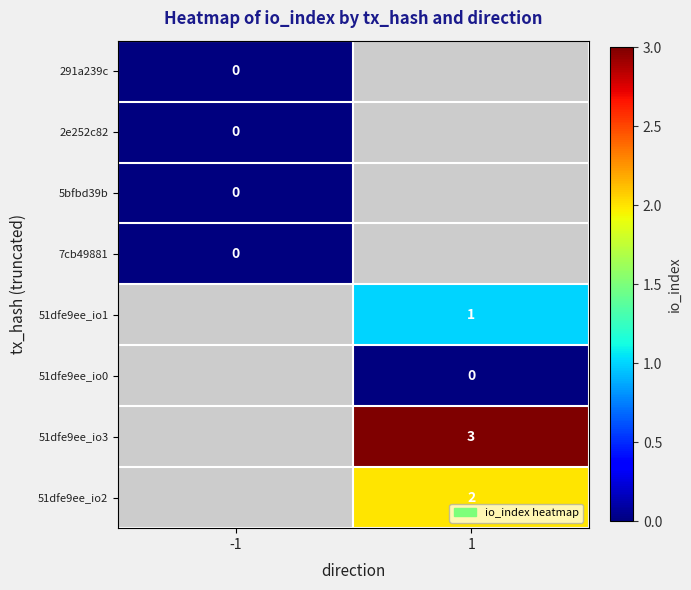

True or false: 51dfe9ee_io1 has a value of 1.7 at 1.

False